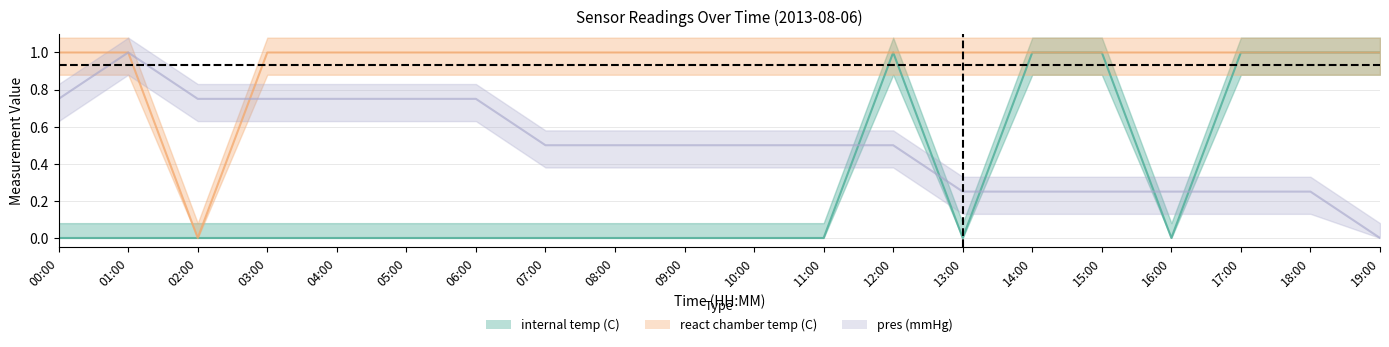

How many values in the pres (mmHg) series exceed 0?

19